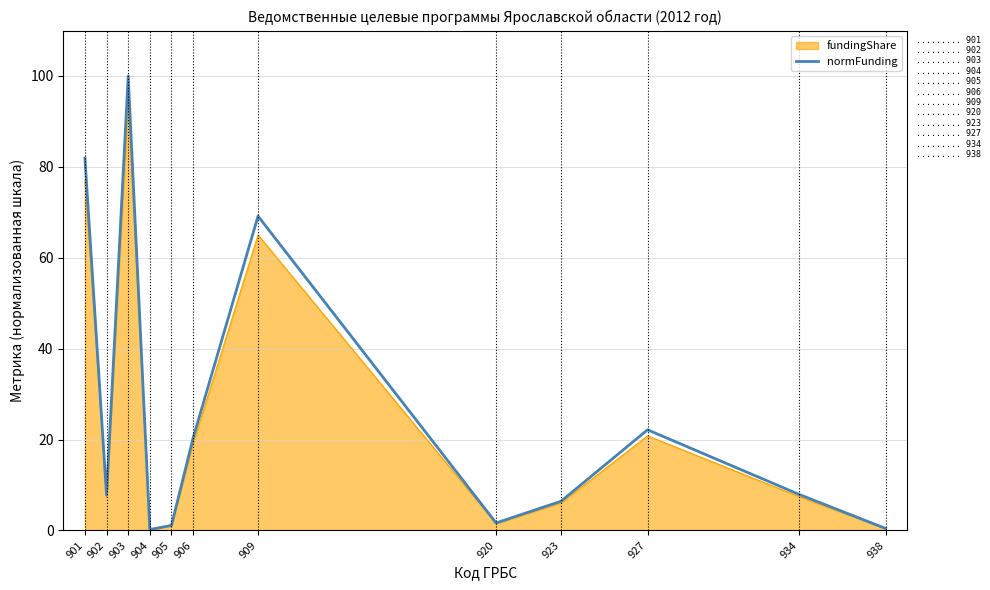

How many lines are shown in the chart?

2